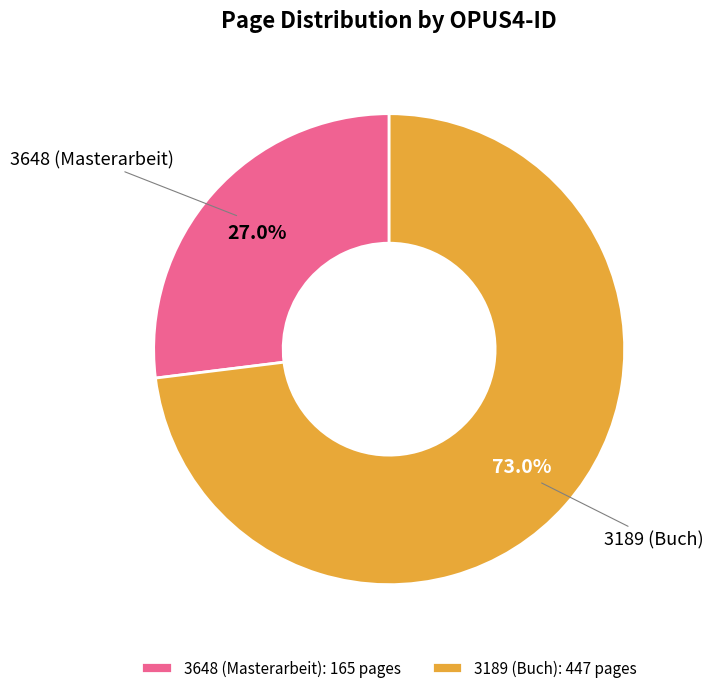

What percentage is NOT represented by 3648?

73.0%